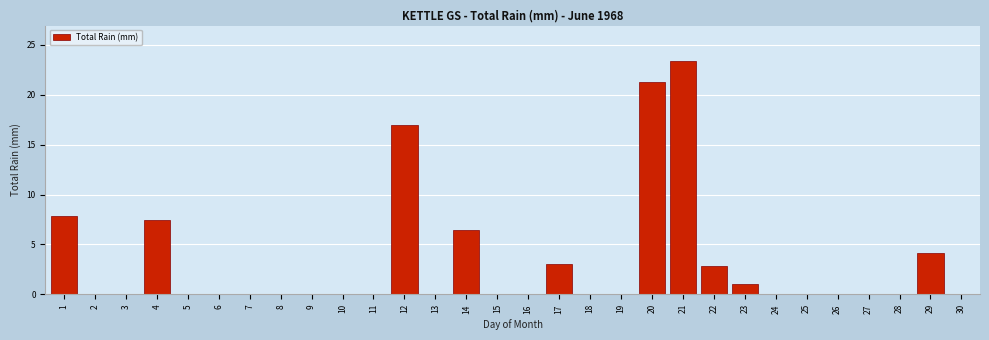

Reading left to right, what are all the values shown in this chart?

1=7.9	2=0.0	3=0.0	4=7.4	5=0.0	6=0.0	7=0.0	8=0.0	9=0.0	10=0.0	11=0.0	12=17.0	13=0.0	14=6.4	15=0.0	16=0.0	17=3.0	18=0.0	19=0.0	20=21.3	21=23.4	22=2.8	23=1.0	24=0.0	25=0.0	26=0.0	27=0.0	28=0.0	29=4.1	30=0.0